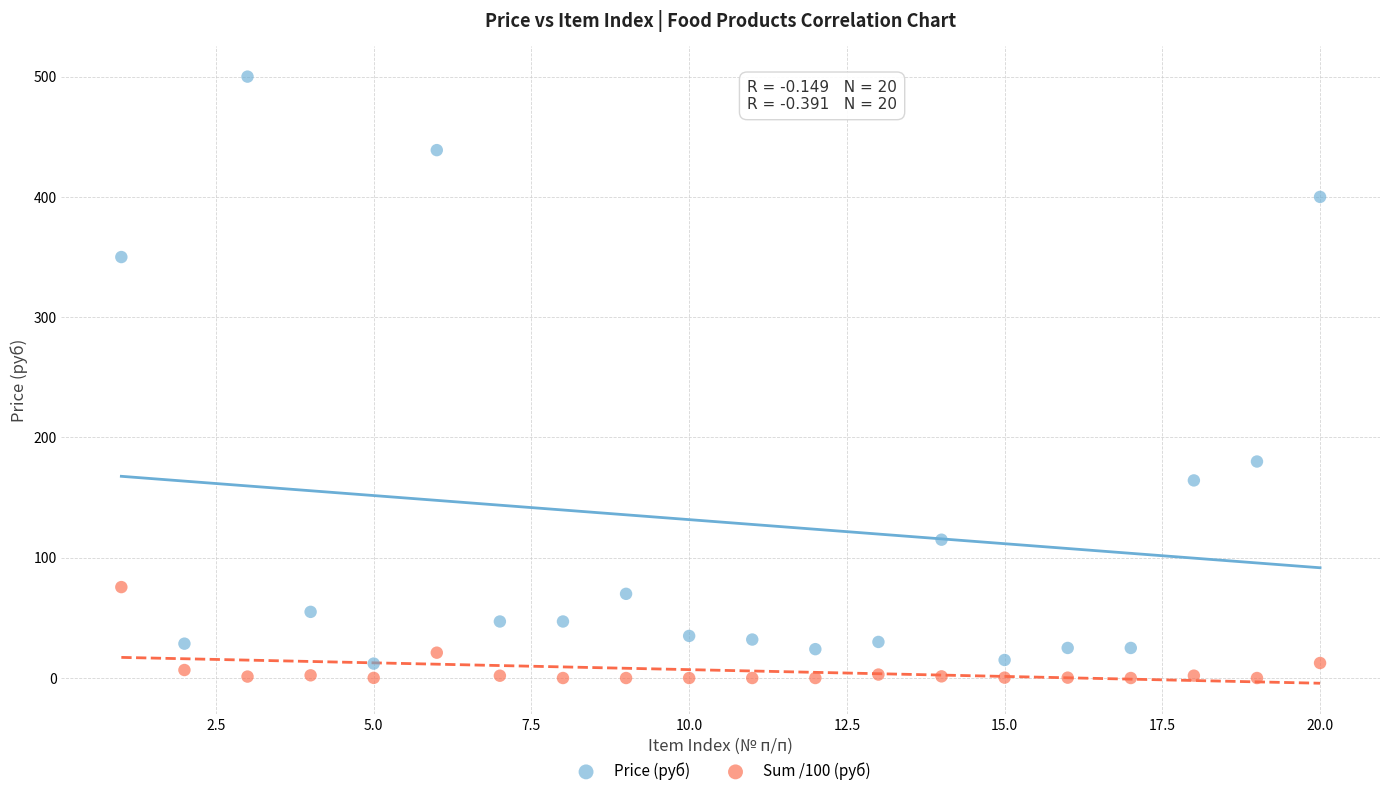

Which series contains the highest Y value?

Price (руб)